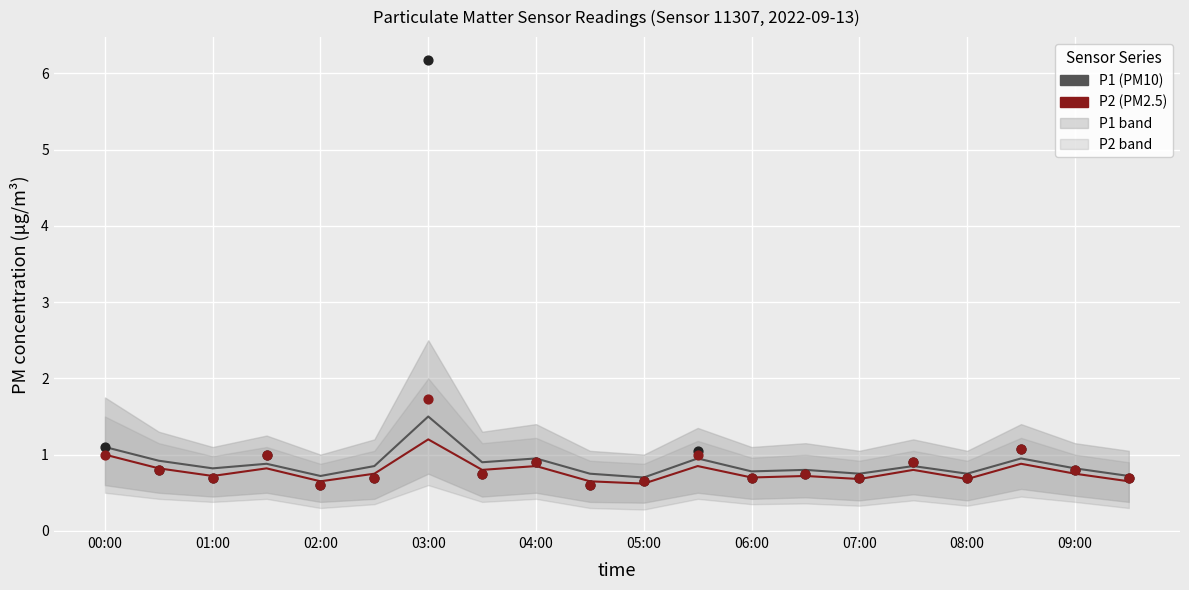

Which series contains the lowest Y value?

P1 (PM10)